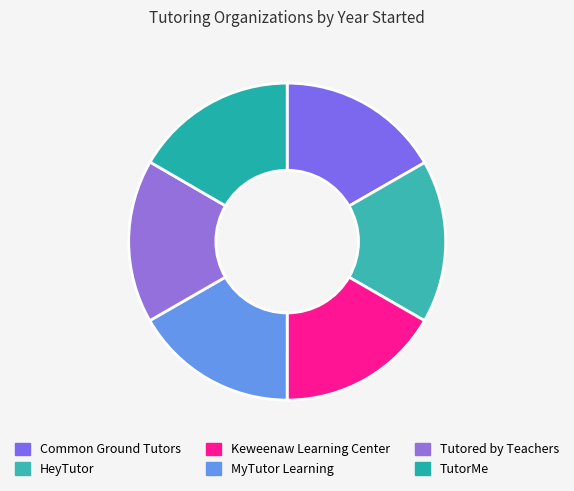

What is the ratio of the value at Tutored by Teachers to the value at TutorMe?

1.0